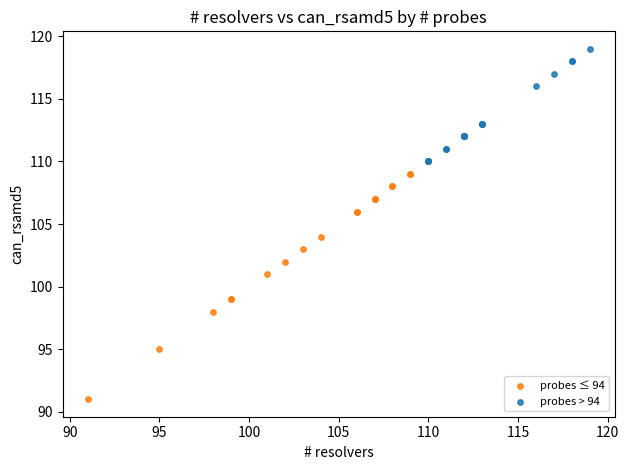

Which series has the widest spread of Y values?

probes ≤ 94